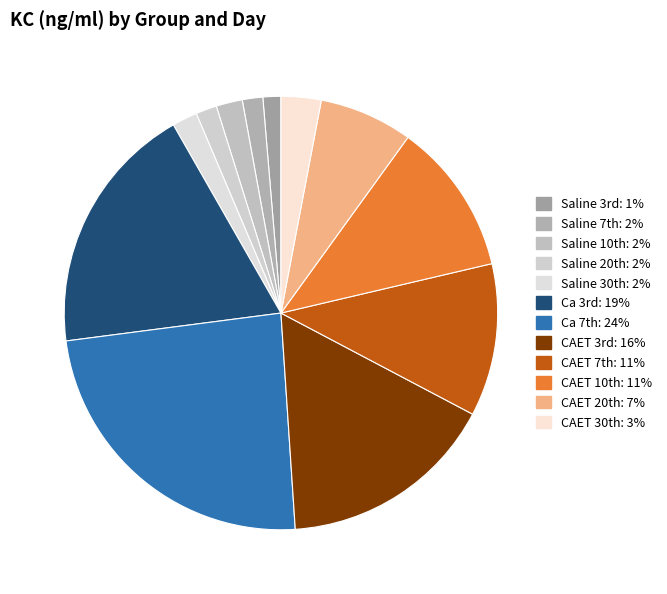

How many slices are in this pie chart?

12